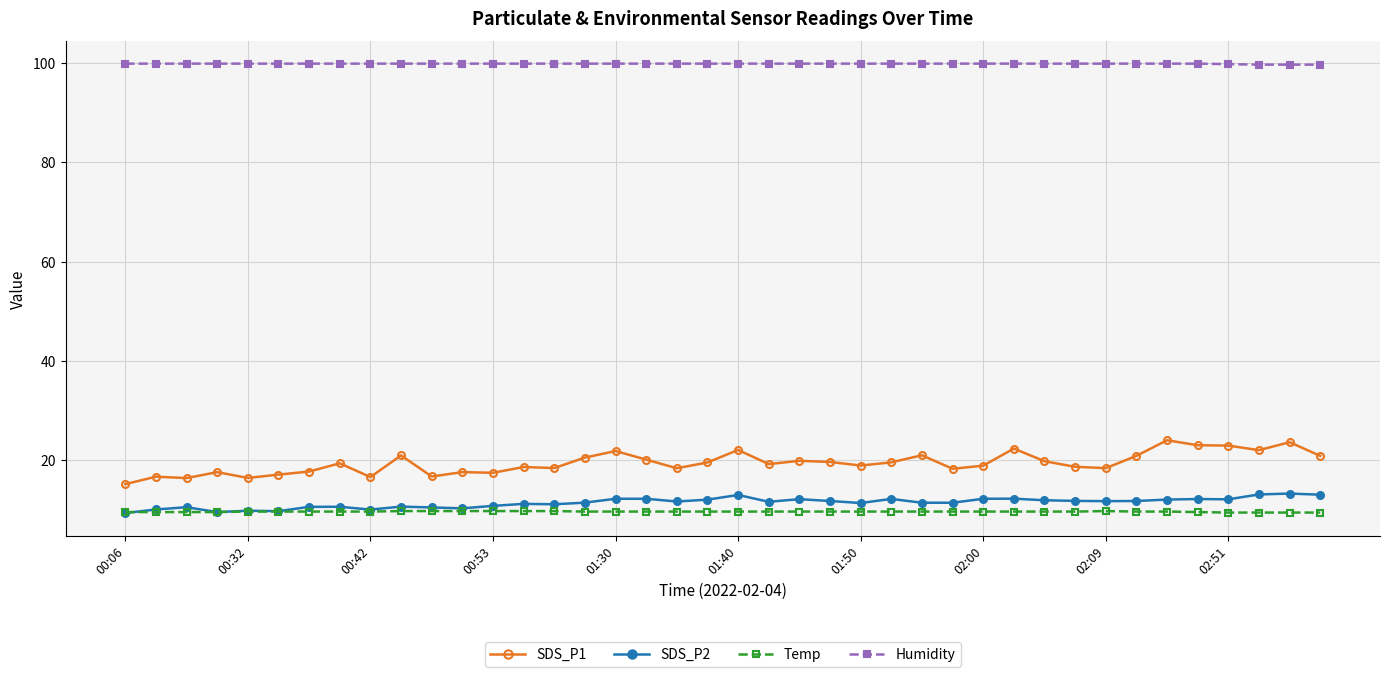

What is the sum of all Humidity values?

3995.3